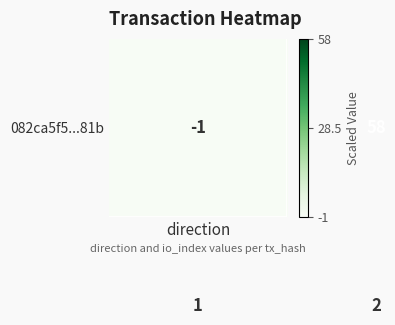

What is the maximum value shown in the chart?

58